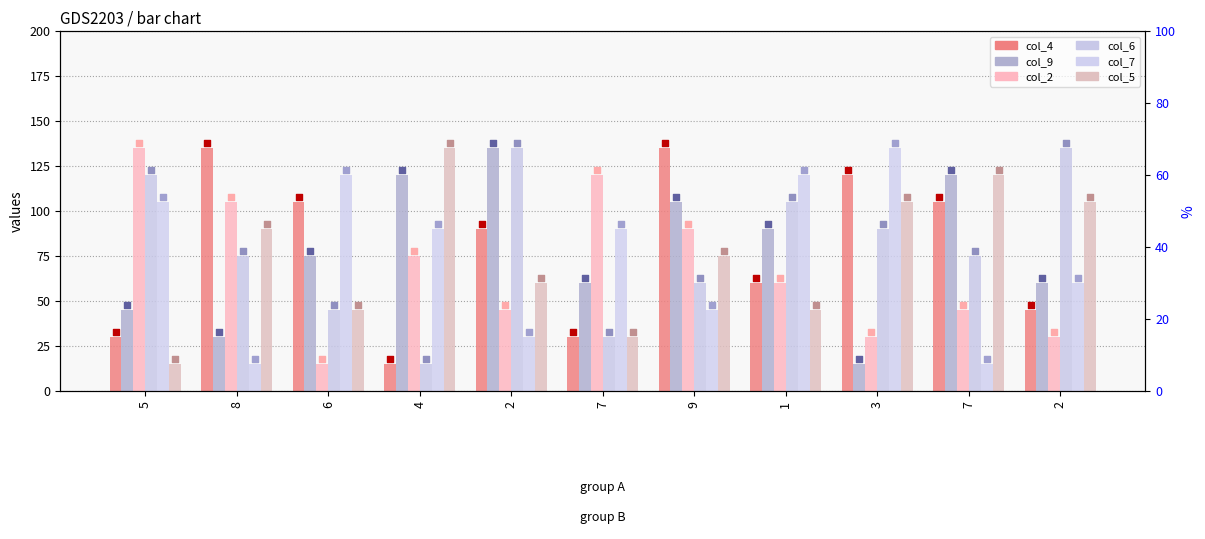

Which series contains the lowest Y value?

col_4